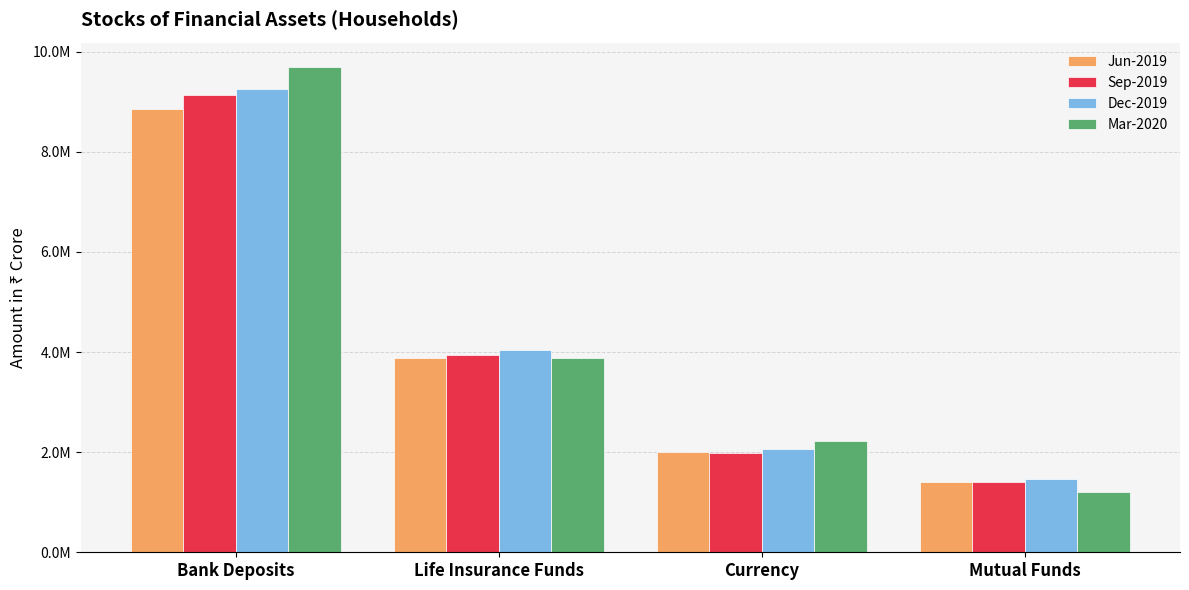

What are all the series names shown in the legend?

Jun-2019, Sep-2019, Dec-2019, Mar-2020